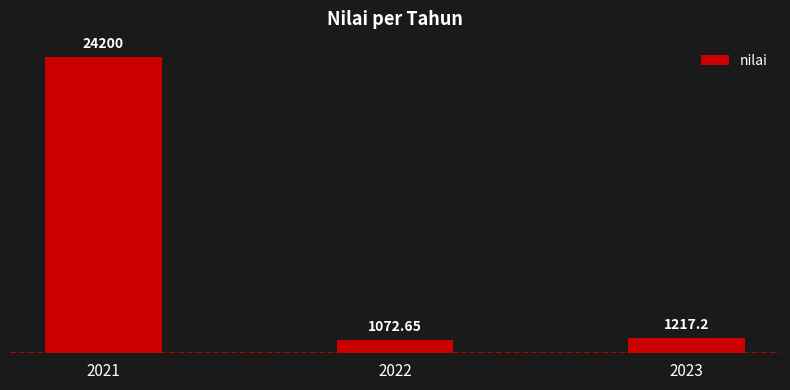

What is the sum of the values at 2022 and 2023?

2289.9